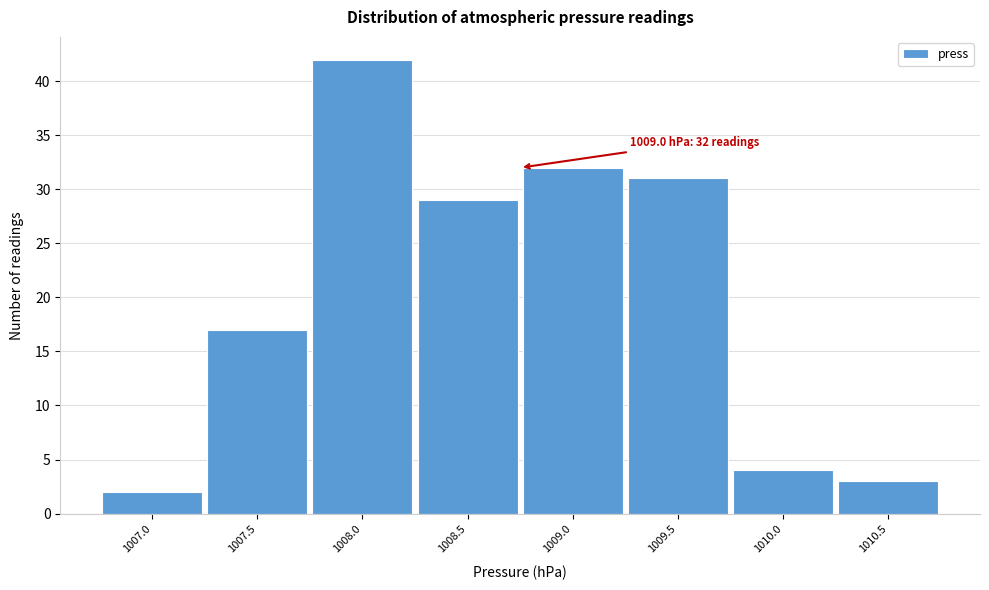

Reading right to left, list all the values displayed in this chart.

3	4	31	32	29	42	17	2